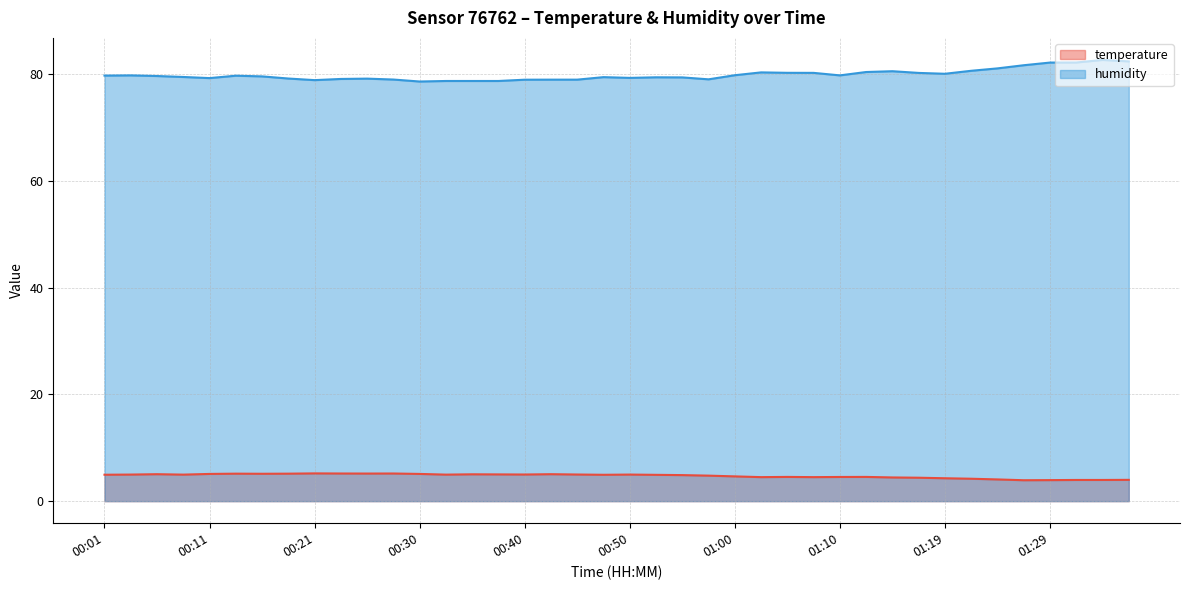

At which label is humidity closest to 80?

01:19